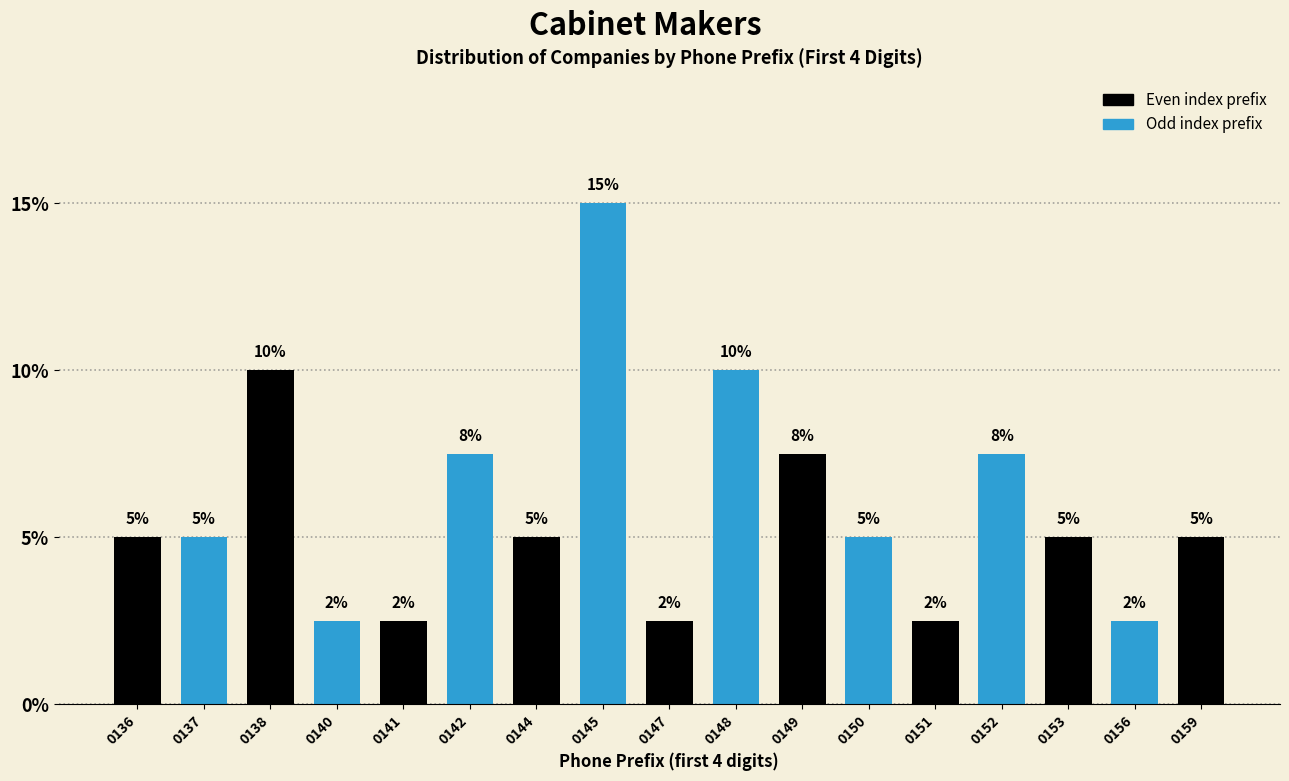

What is the approximate value at 0145?

15.0